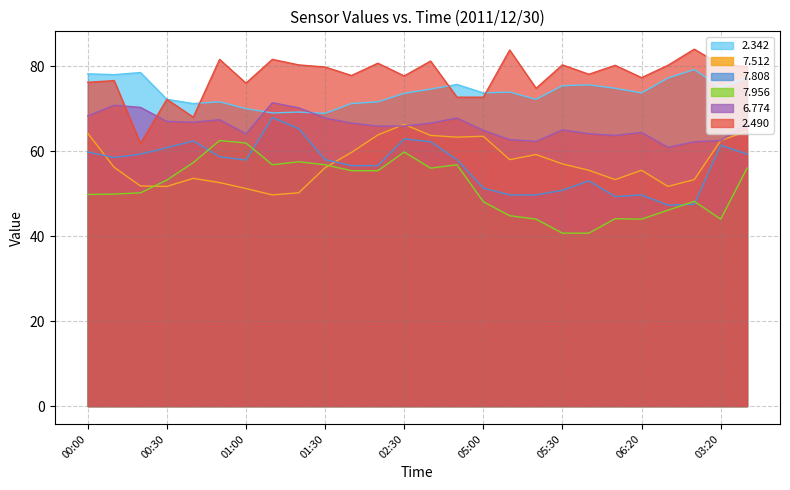

Which category has the lowest value in the 2.490 series?

00:20